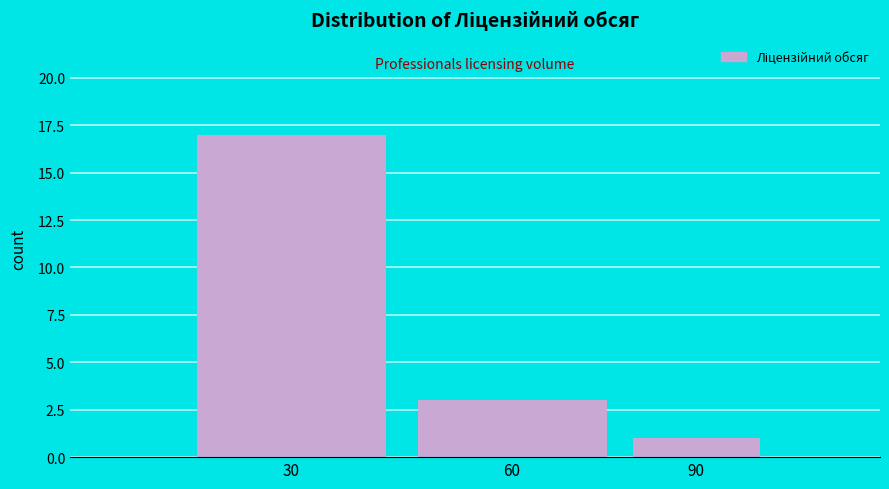

Reading right to left, list all the values displayed in this chart.

1	3	17